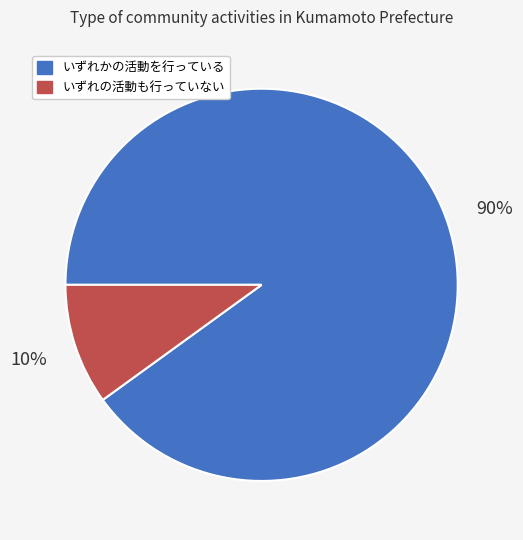

What is the majority slice?

いずれかの活動を行っている